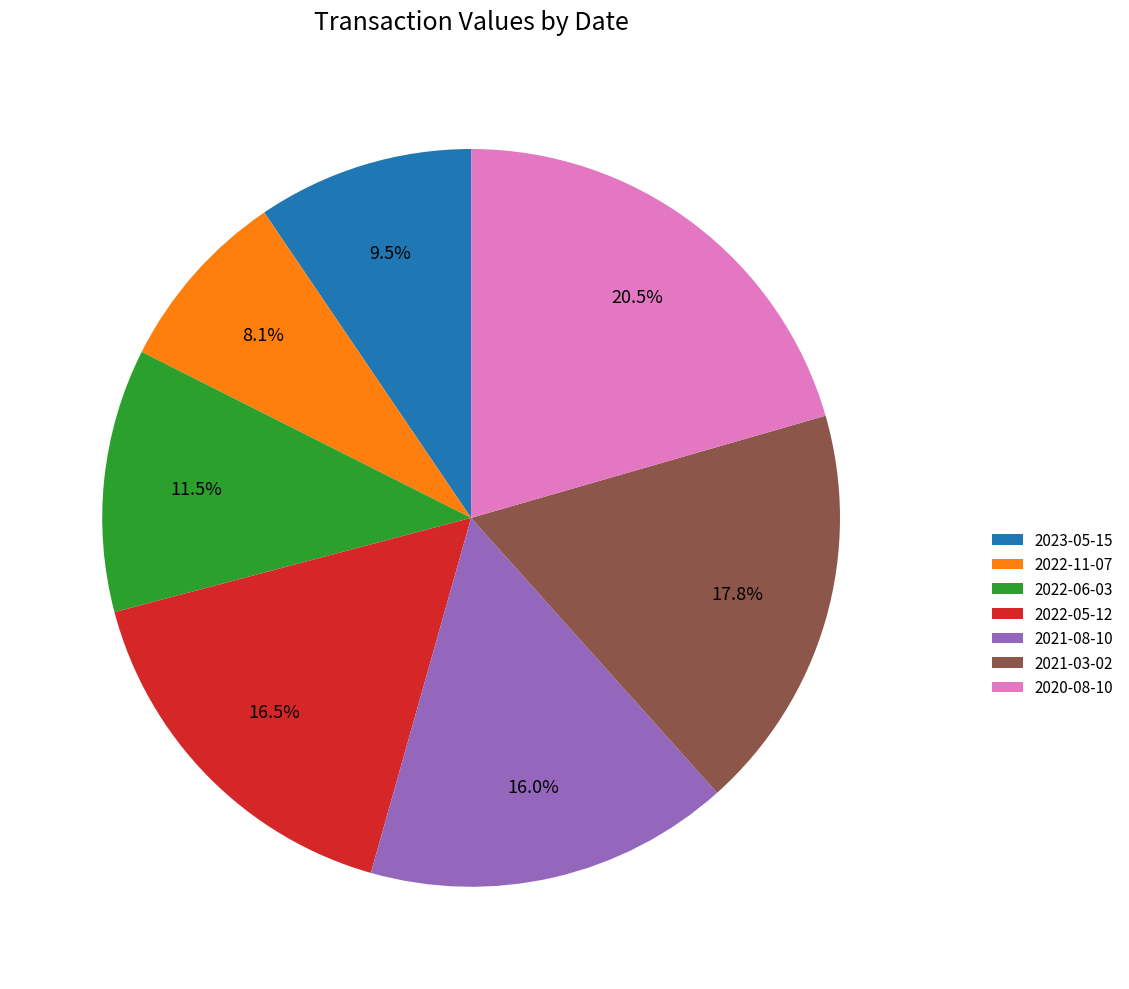

To the nearest percent, what is the difference between the 2021-03-02 and 2022-11-07 slice percentages?

10%